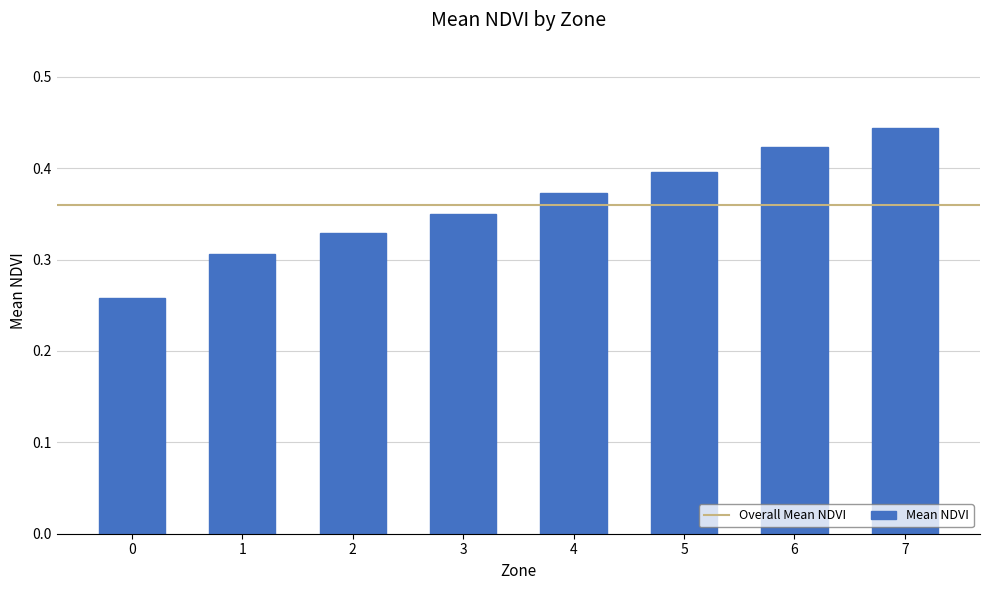

Which label corresponds to the largest value in the chart?

7